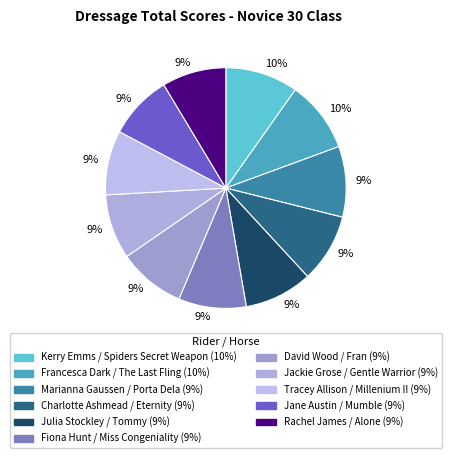

How many segments does this pie chart have?

11